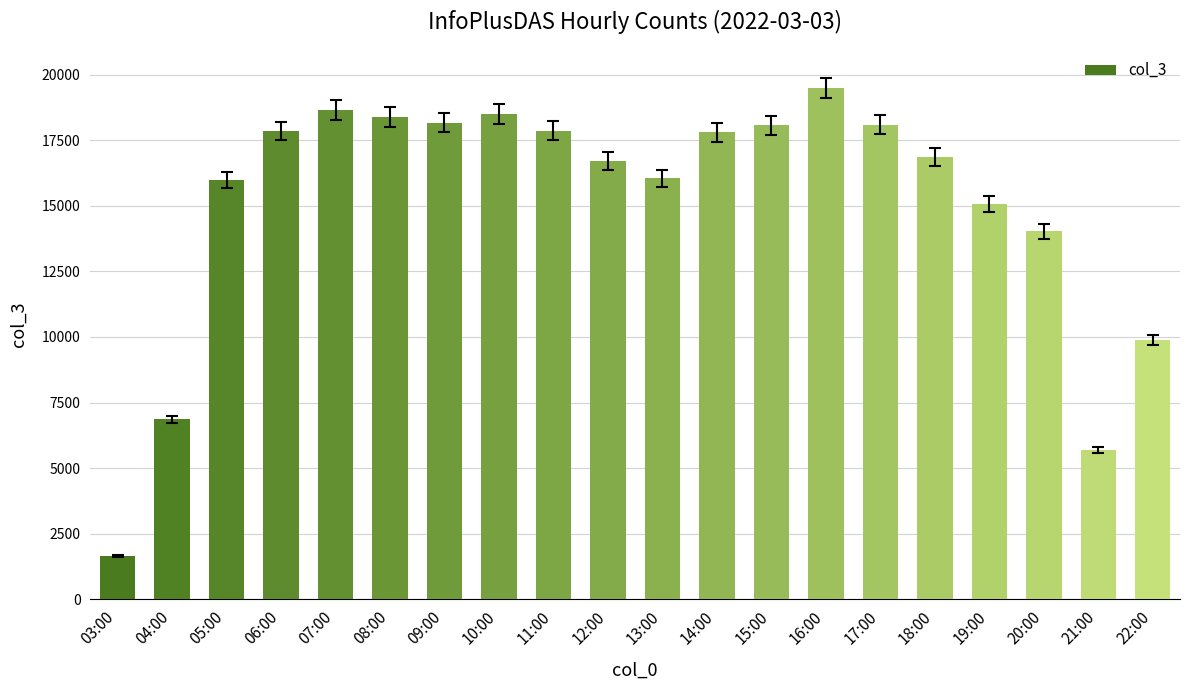

How many series are shown in this chart?

1